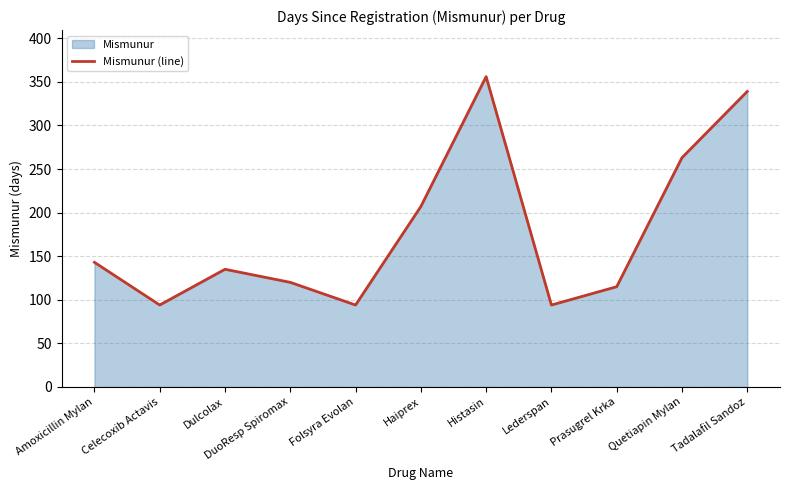

The value at Folsyra Evolan is 29. True or false?

False